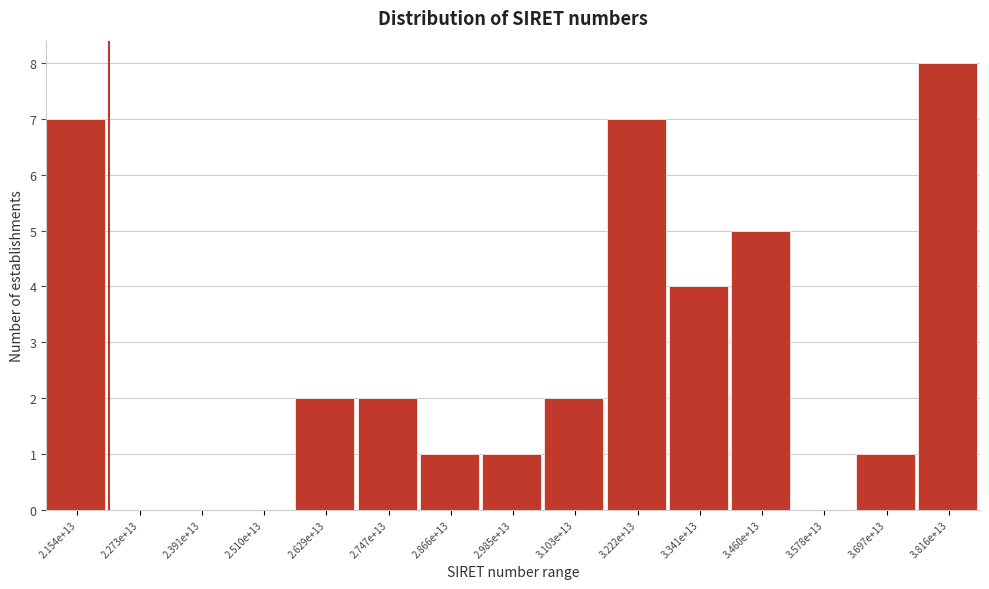

Reading left to right, transcribe all the data shown in this chart.

2.154e+13=7	2.273e+13=0	2.391e+13=0	2.510e+13=0	2.629e+13=2	2.747e+13=2	2.866e+13=1	2.985e+13=1	3.103e+13=2	3.222e+13=7	3.341e+13=4	3.460e+13=5	3.578e+13=0	3.697e+13=1	3.816e+13=8